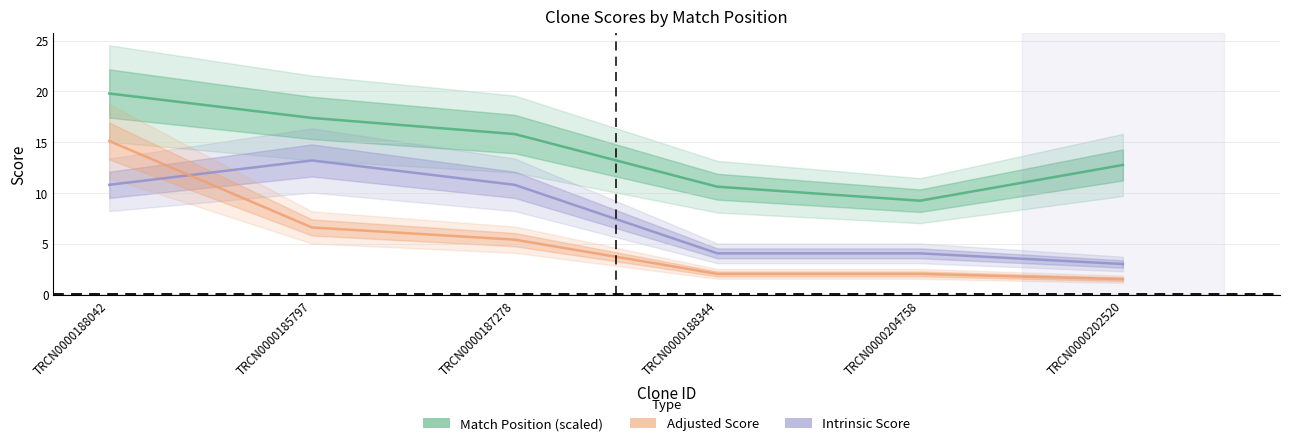

What is the sum of all Match Position (scaled) values?

85.6